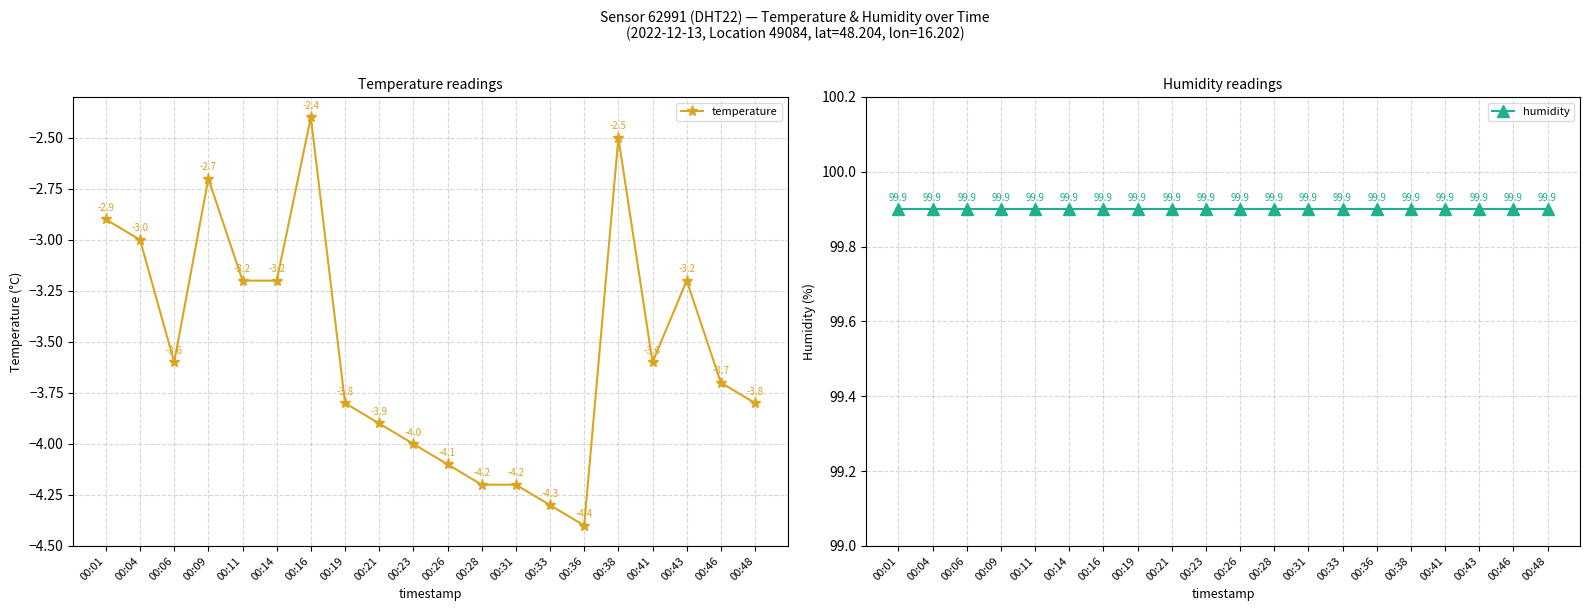

What is the sum of all humidity values?

1998.0